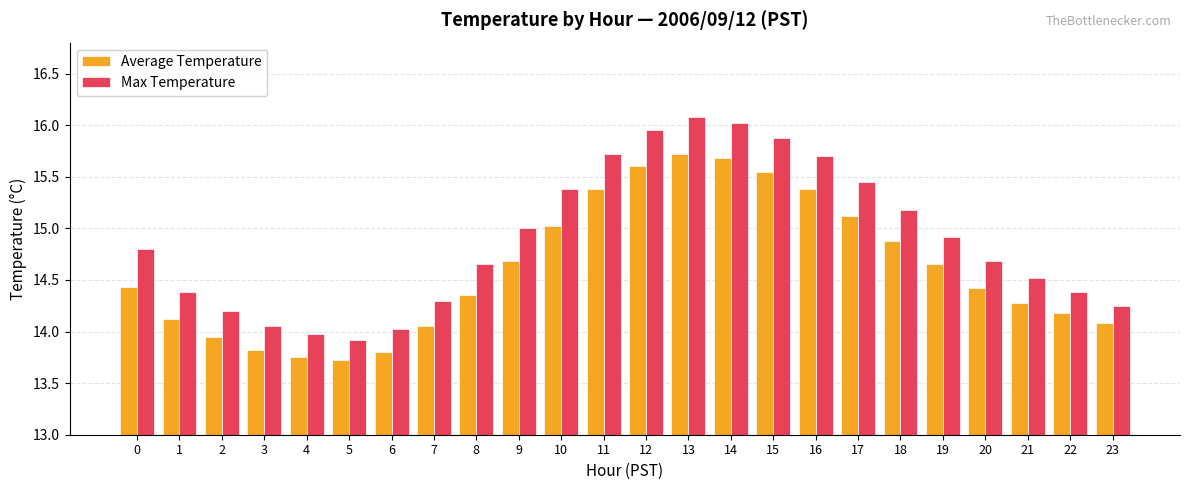

The value of Max Temperature at 7 is 4.3. True or false?

False